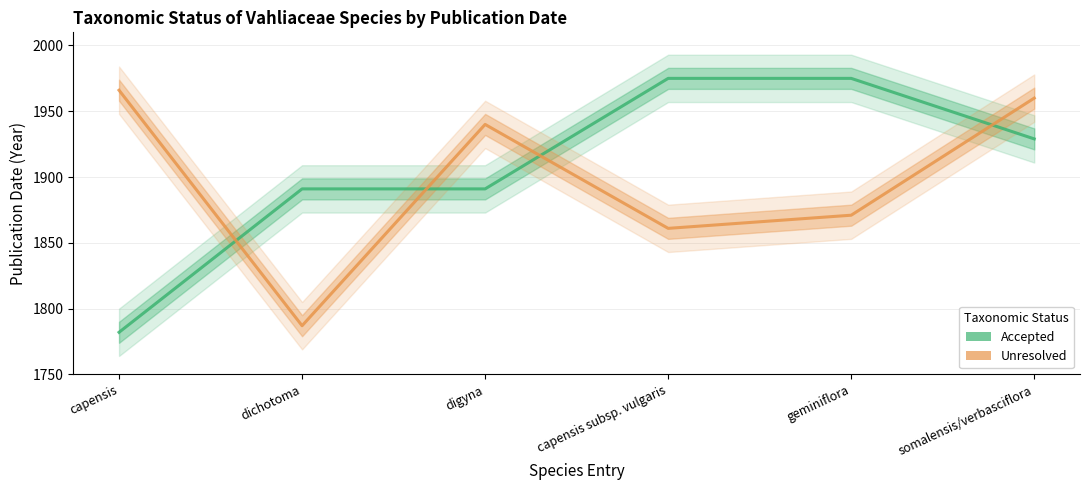

At somalensis/verbasciflora, list the series in order from largest to smallest.

Unresolved, Accepted